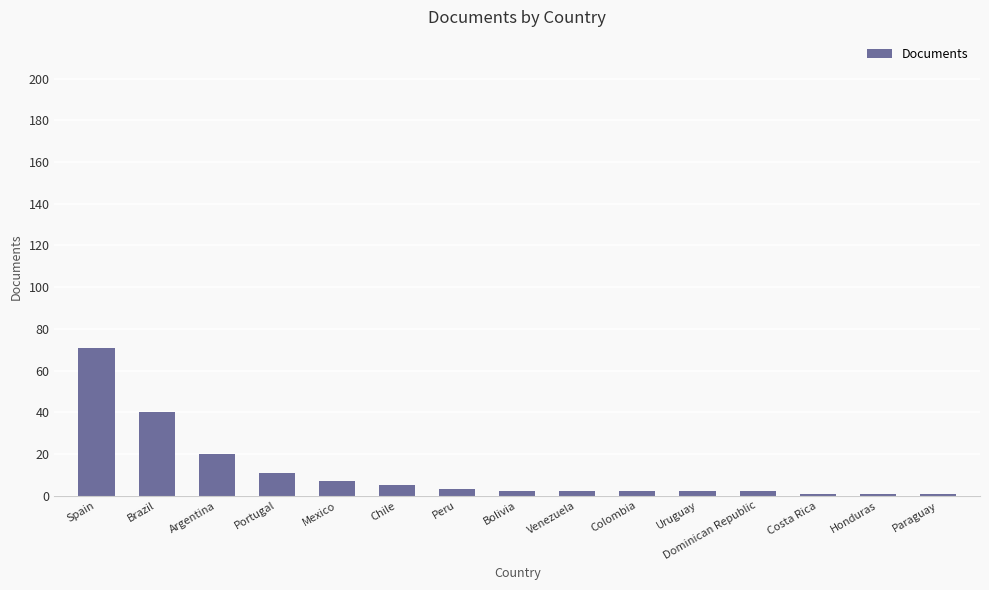

What is the sum of all values?

170